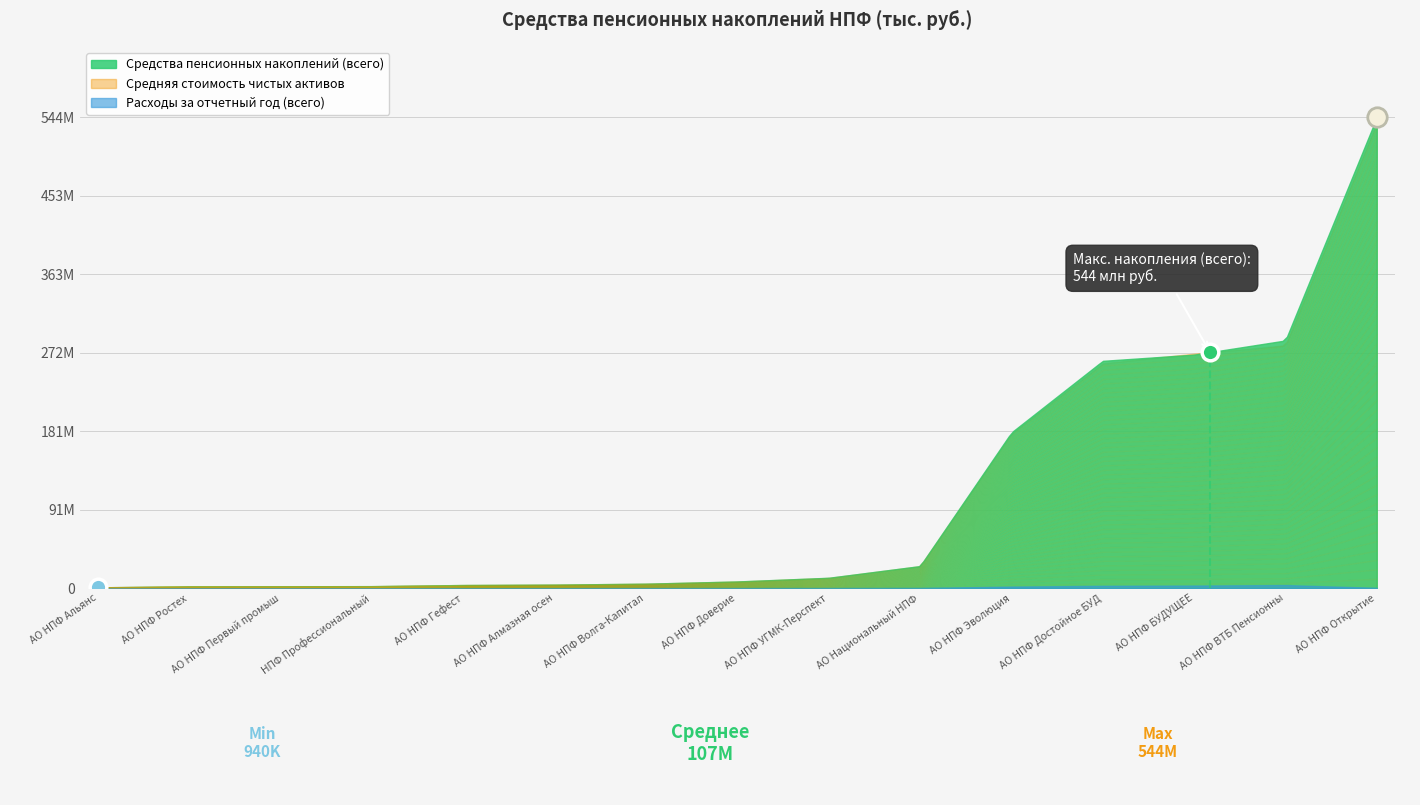

Rank the categories by Средства пенсионных накоплений (всего) value from highest to lowest.

АО НПФ Открытие, АО НПФ ВТБ Пенсионный фонд, АО НПФ БУДУЩЕЕ, АО НПФ Достойное БУДУЩЕЕ, АО НПФ Эволюция, АО Национальный НПФ, АО НПФ УГМК-Перспектива, АО НПФ Доверие, АО НПФ Волга-Капитал, АО НПФ Алмазная осень, АО НПФ Гефест, НПФ Профессиональный АО, АО НПФ Первый промышленный альянс, АО НПФ Ростех, АО НПФ Альянс